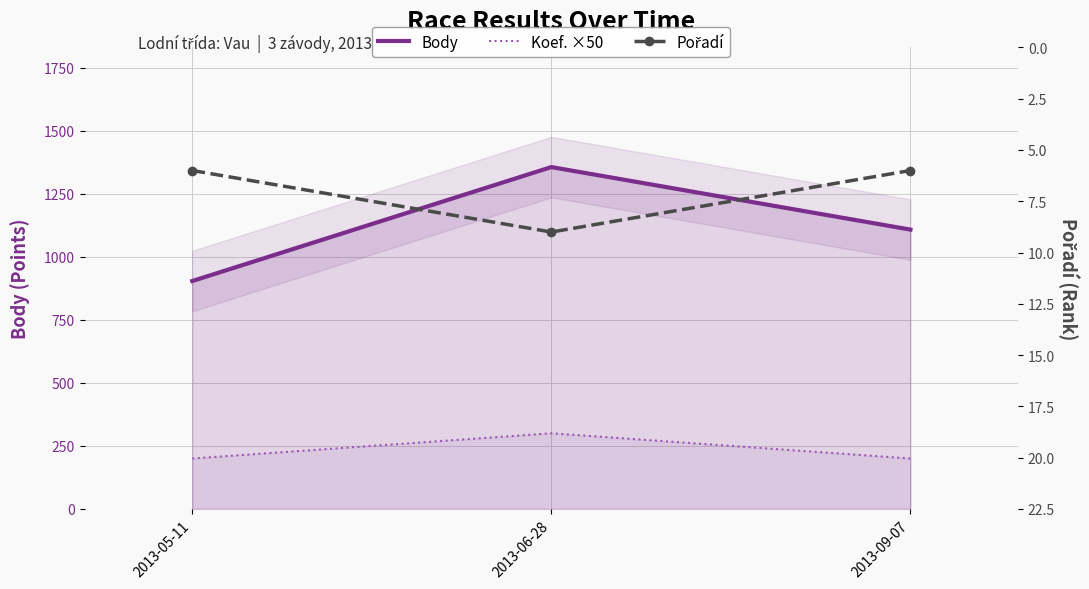

Count the number of data series in this chart.

3